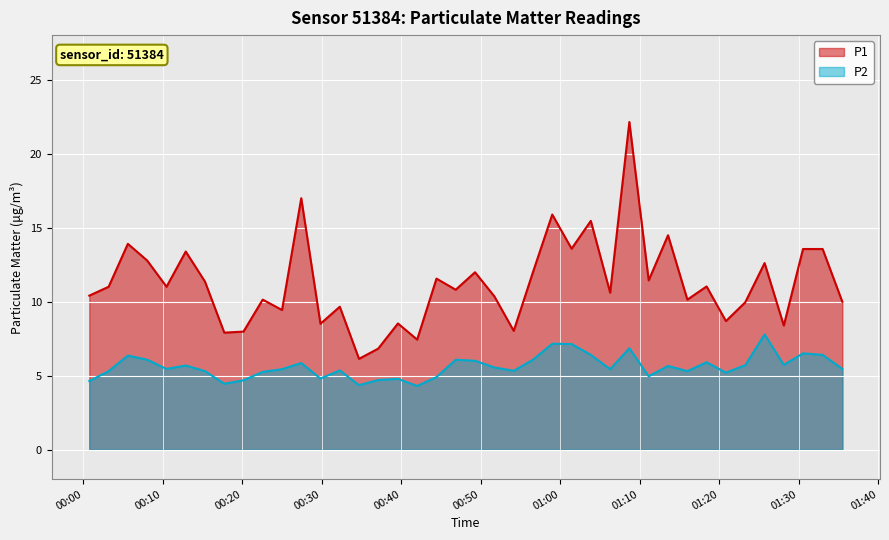

What is the difference between the maximum and minimum values in the P1 series?

16.0